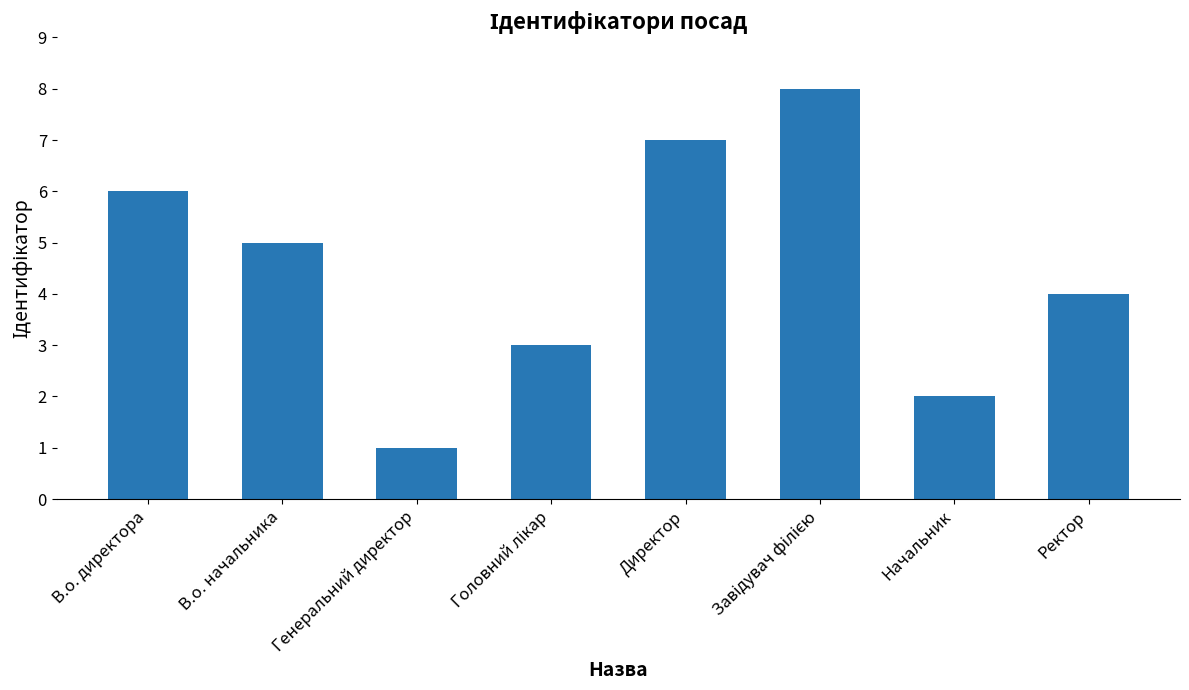

At which category does the chart reach its minimum across all series?

Генеральний директор